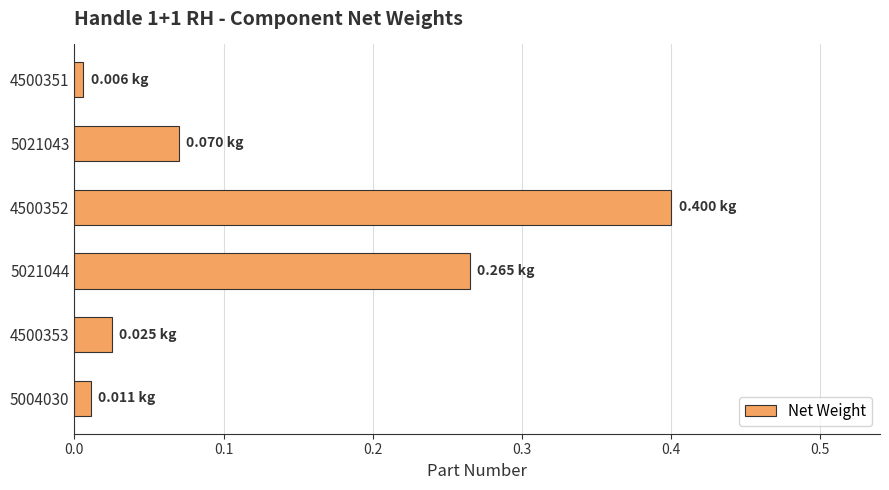

What is the difference between the maximum and minimum values?

0.4